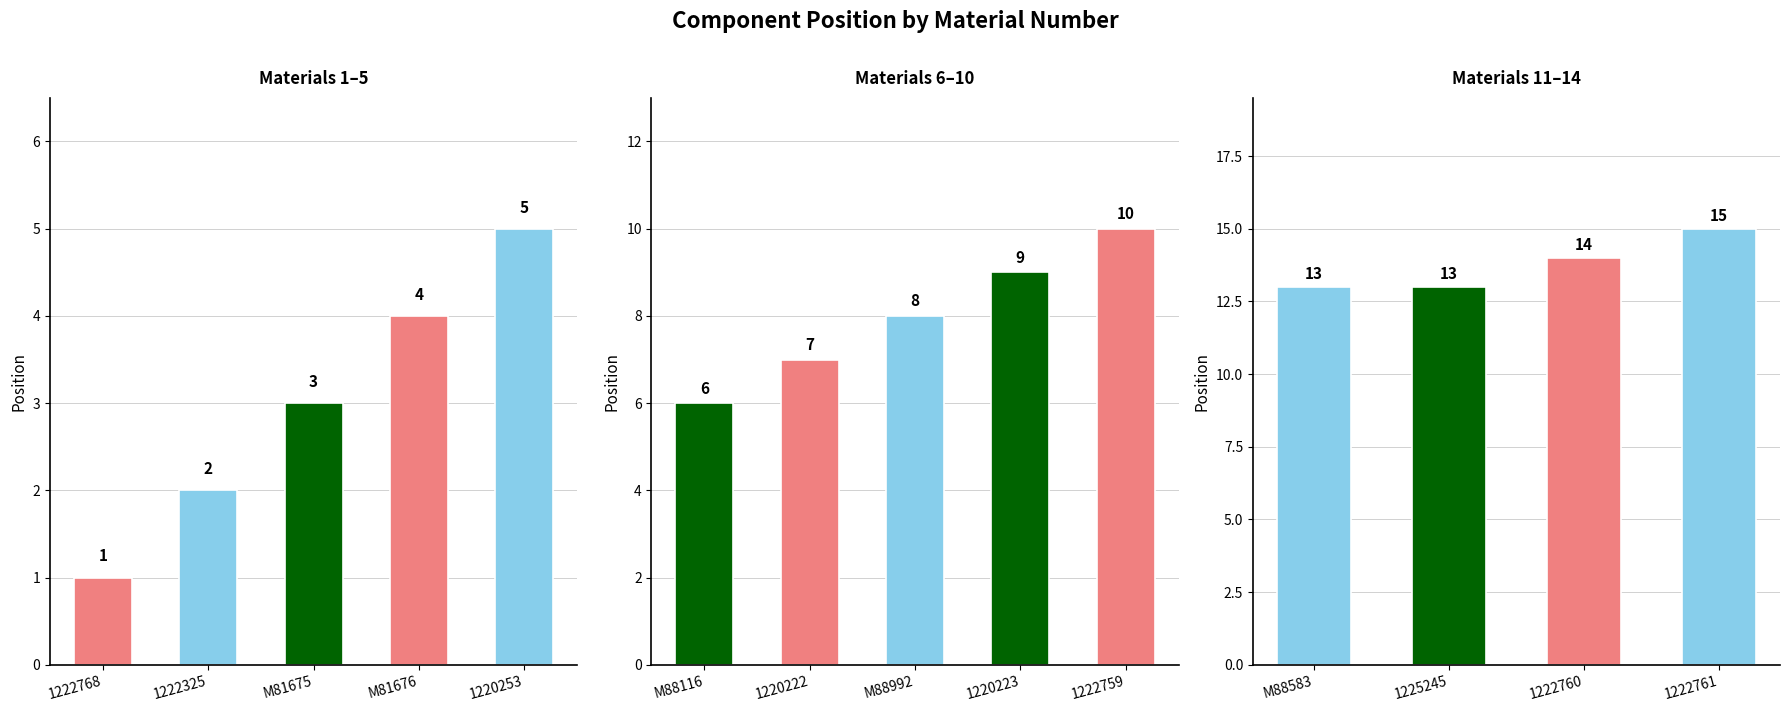

What value does the data have at M81676?

4